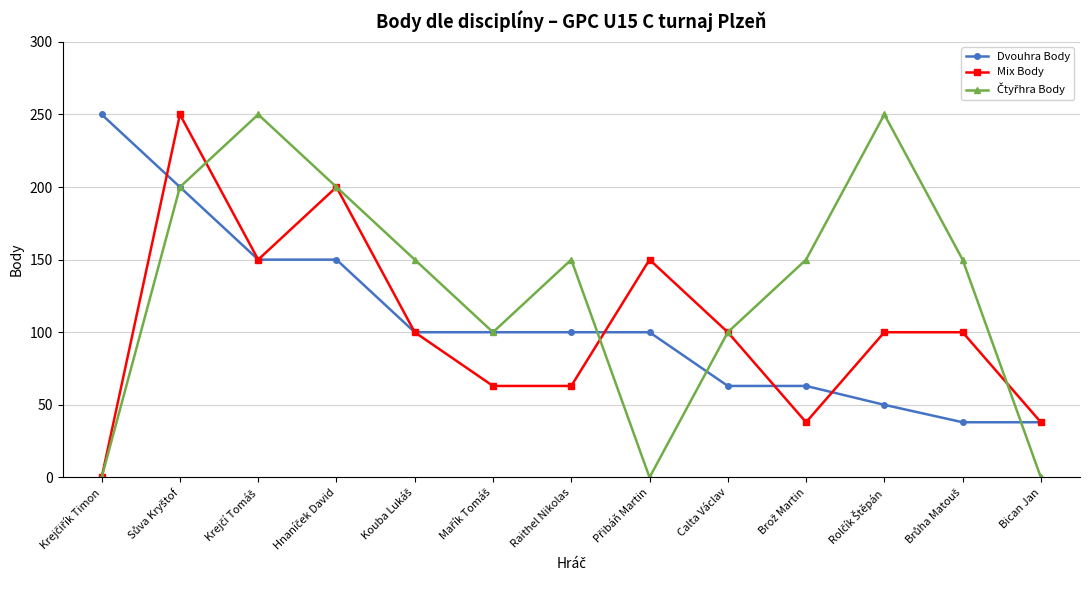

What position from the left is Raithel Nikolas?

7